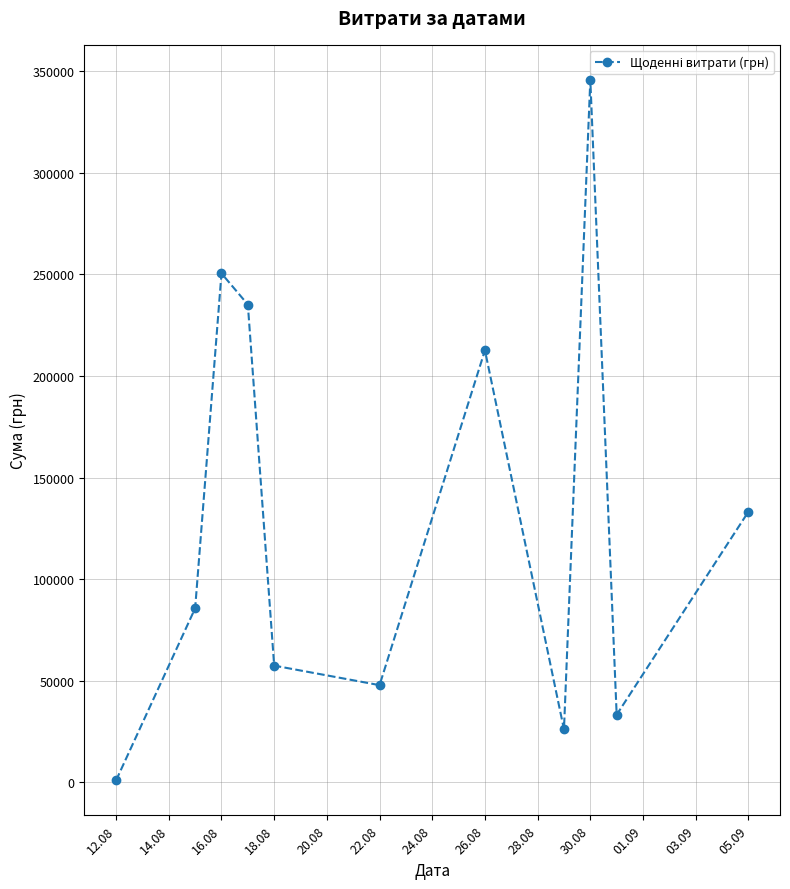

How many interior local peaks (higher than both neighbors) does the data have?

3